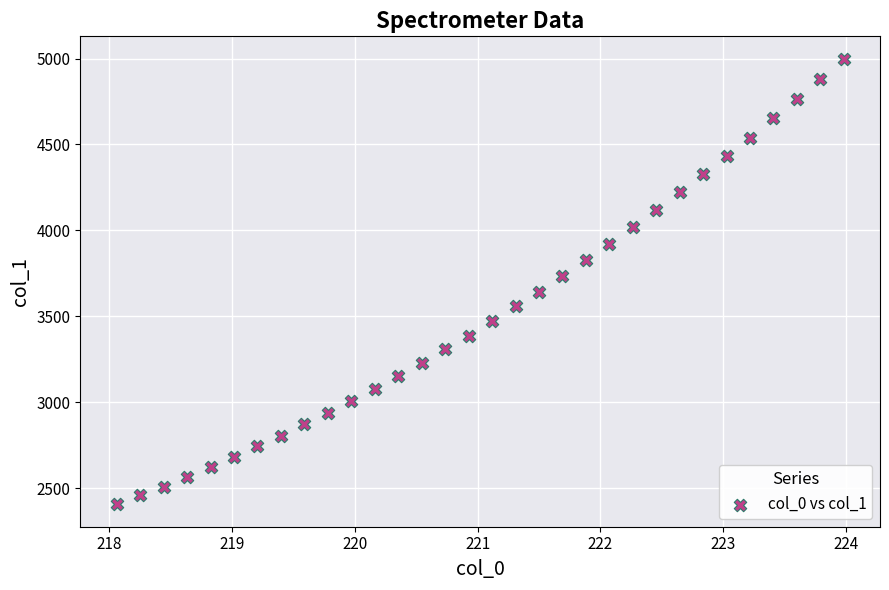

What is the range of Y values (max minus min)?

2594.6